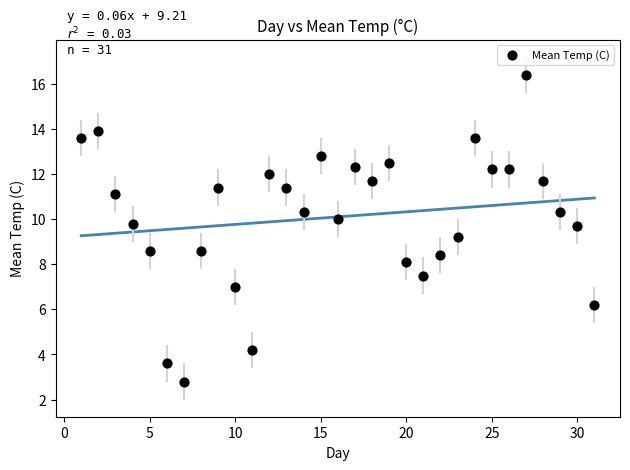

What Y value in the scatter plot is closest to 9?

9.2